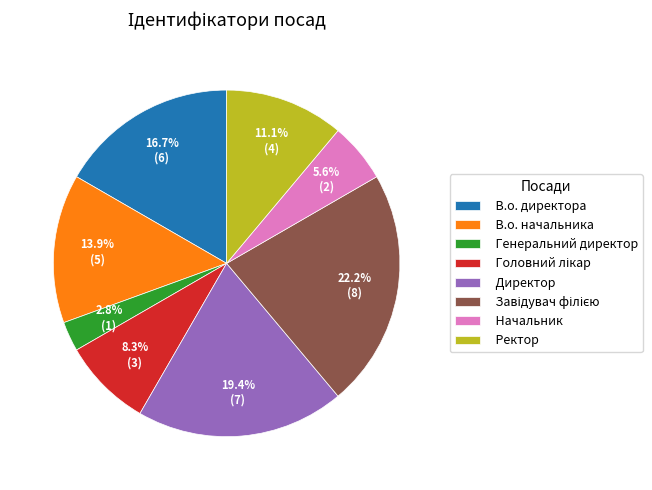

To the nearest percent, what percentage of the pie is В.о. начальника?

14%